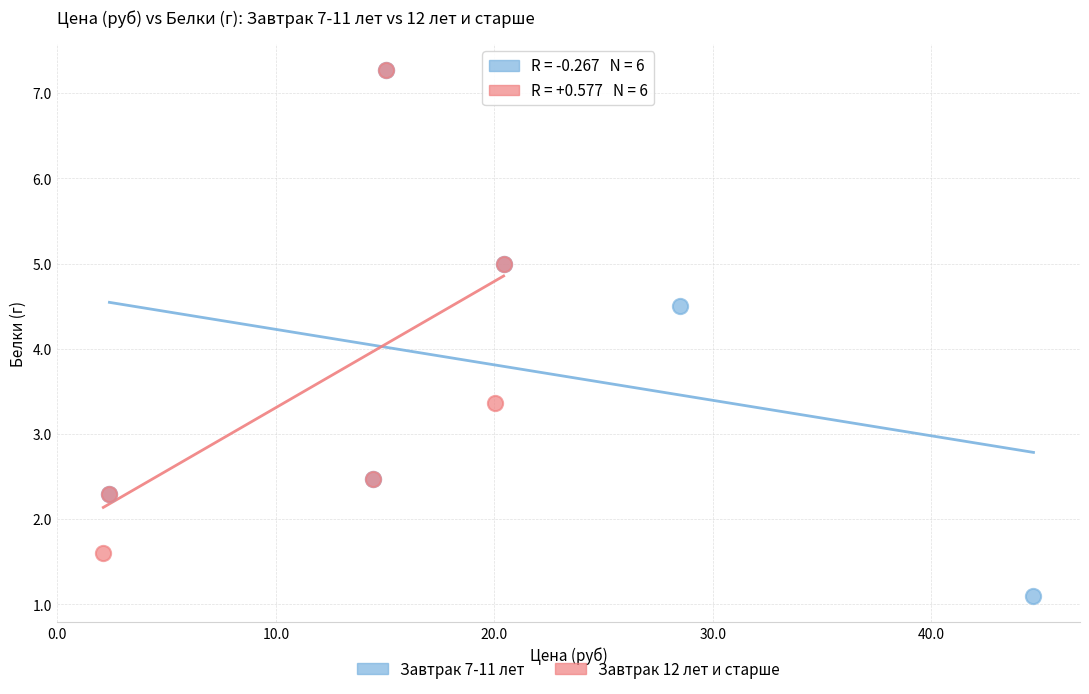

What are all the series names shown in the legend?

Завтрак 7-11 лет, Завтрак 12 лет и старше